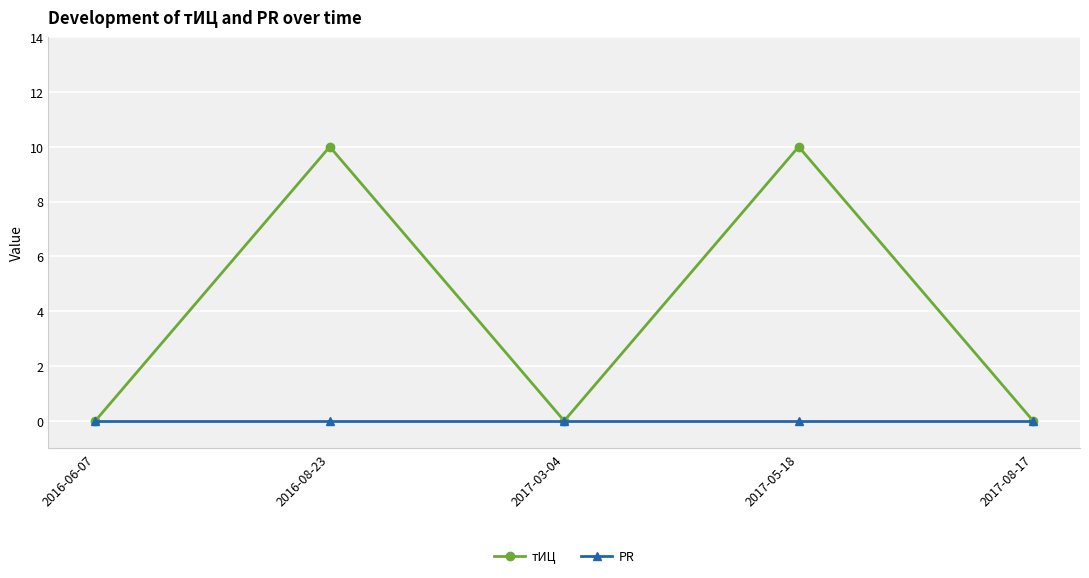

What is the label of the 2nd point from the right?

2017-05-18